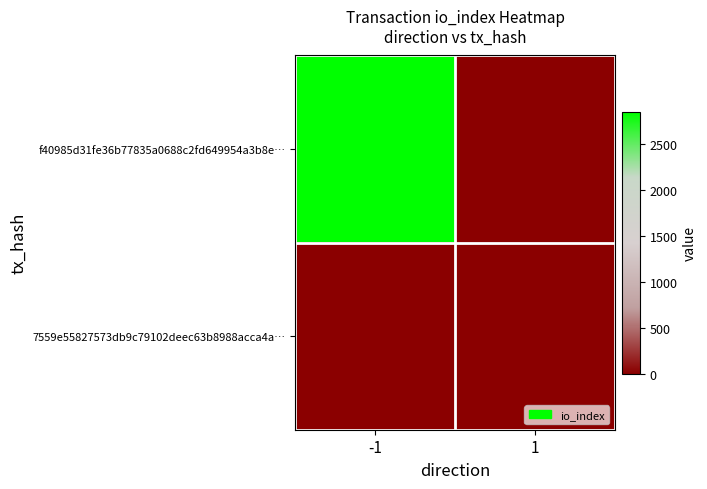

Between -1 and 1, which series saw the biggest shift?

f40985d31fe36b77835a0688c2fd649954a3b8e…